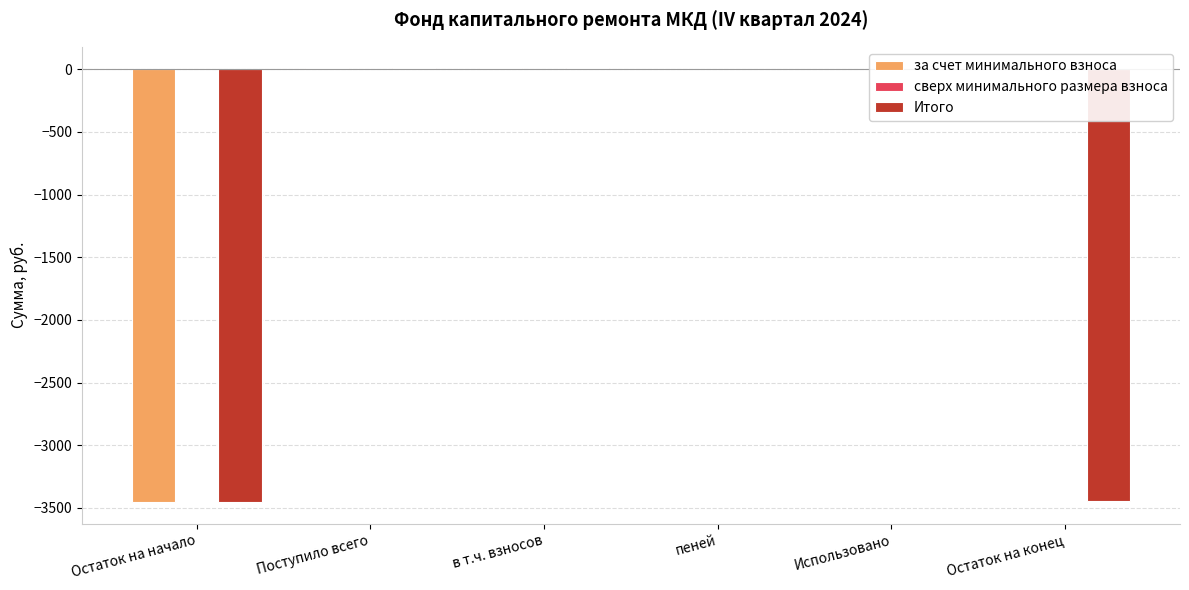

Which series has the largest total across all categories?

за счет минимального взноса